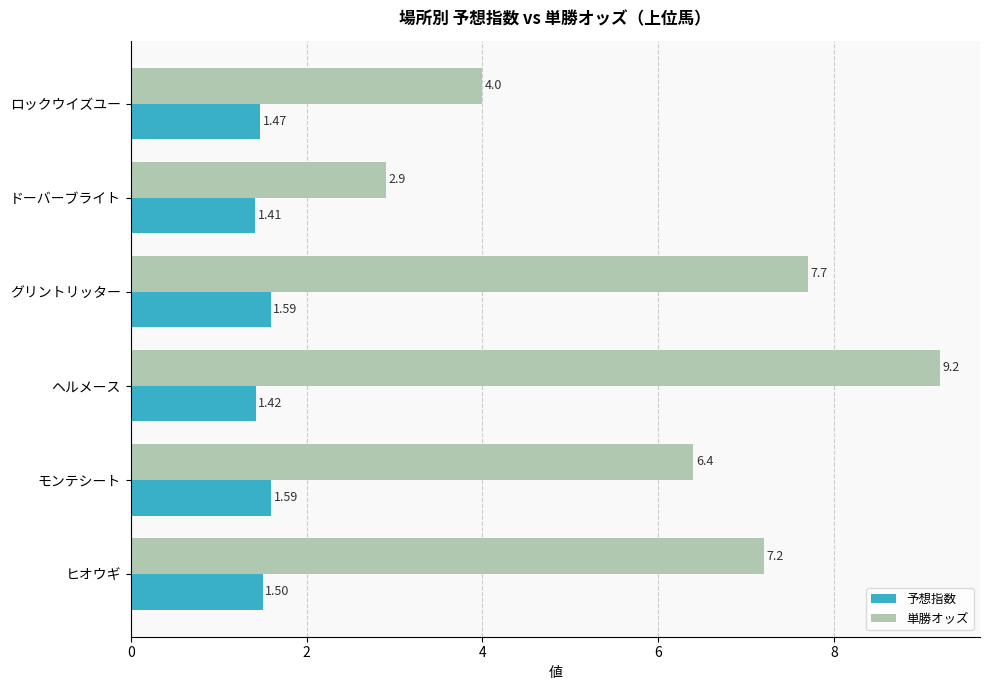

What are all the series names shown in the legend?

予想指数, 単勝オッズ